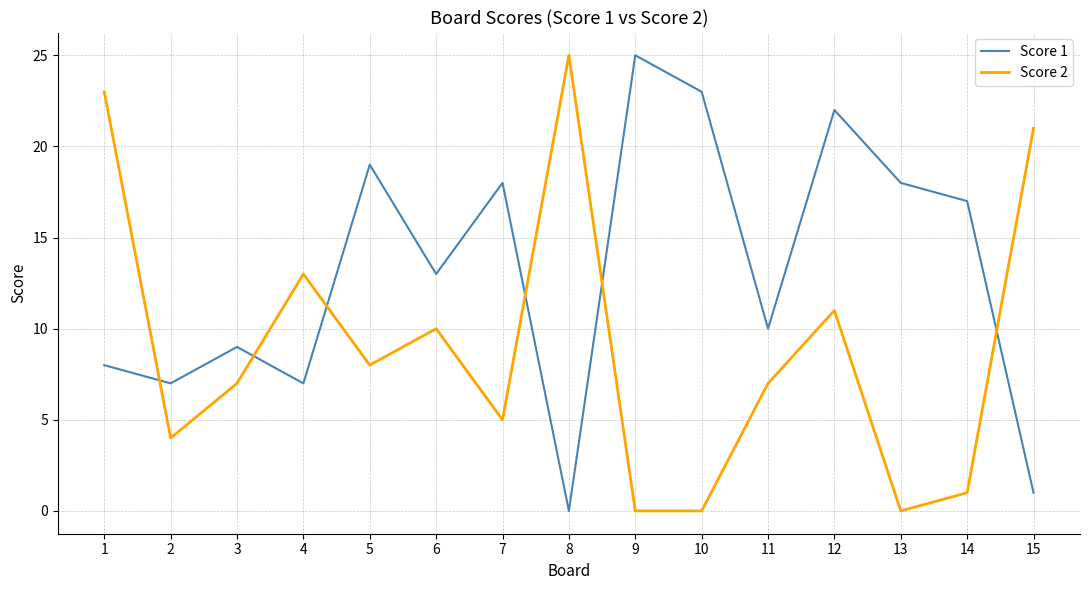

Which category has the highest value in the Score 2 series?

8